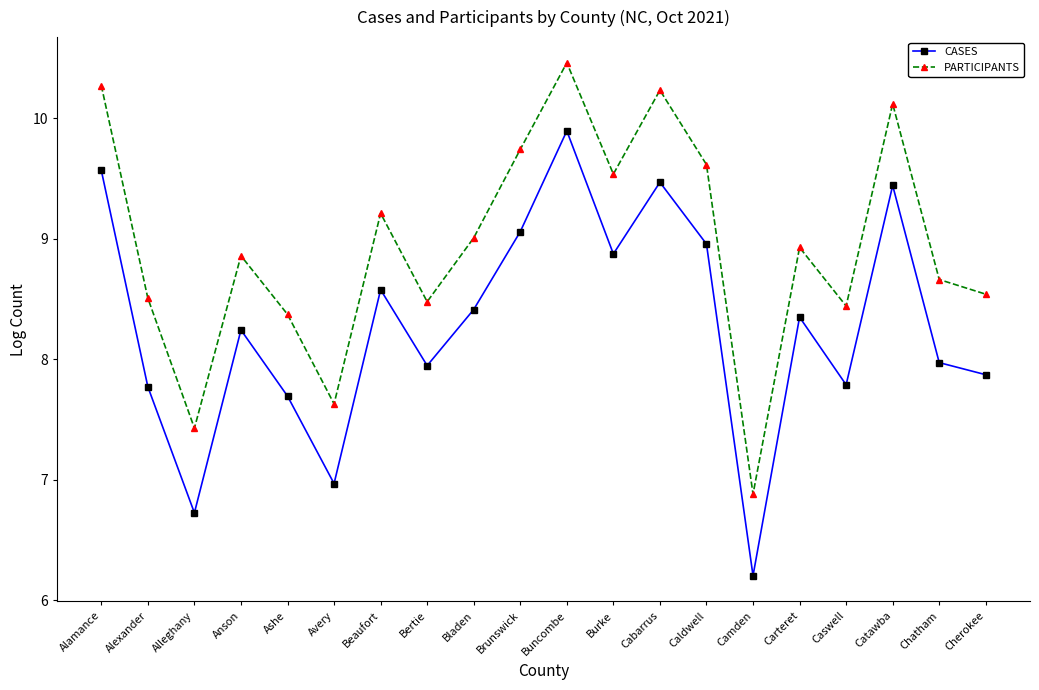

List the series in order of their overall mean, lowest first.

CASES, PARTICIPANTS